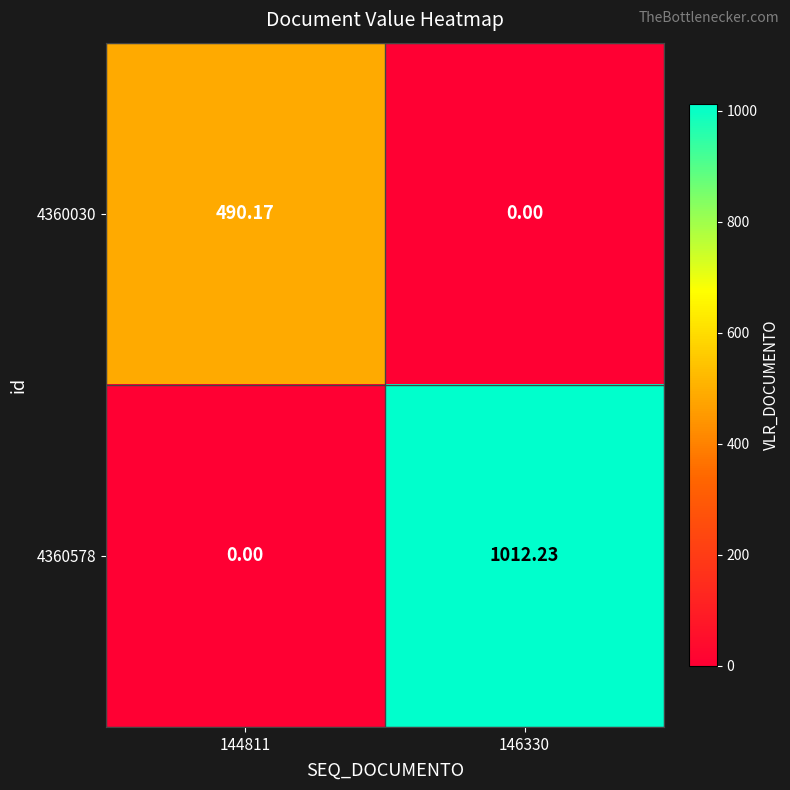

How many values in the 4360030 series exceed 490?

1